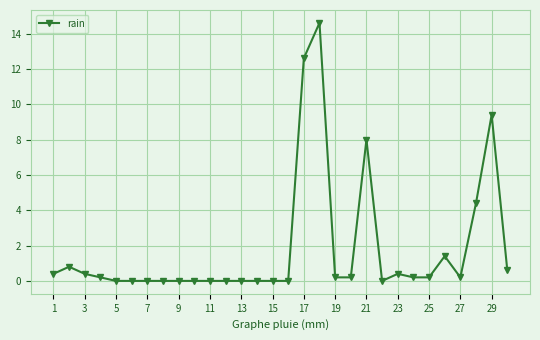

What is the sum of all values?

54.2